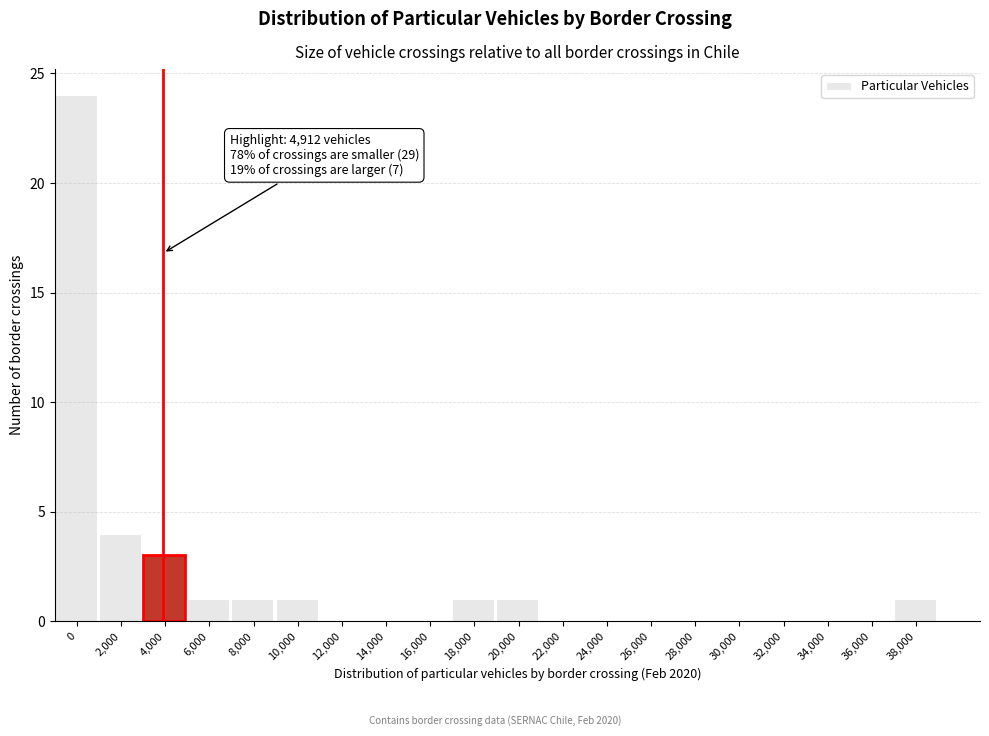

Reading left to right, what are all the values shown in this chart?

0=24	2,000=4	4,000=3	6,000=1	8,000=1	10,000=1	12,000=0	14,000=0	16,000=0	18,000=1	20,000=1	22,000=0	24,000=0	26,000=0	28,000=0	30,000=0	32,000=0	34,000=0	36,000=0	38,000=1